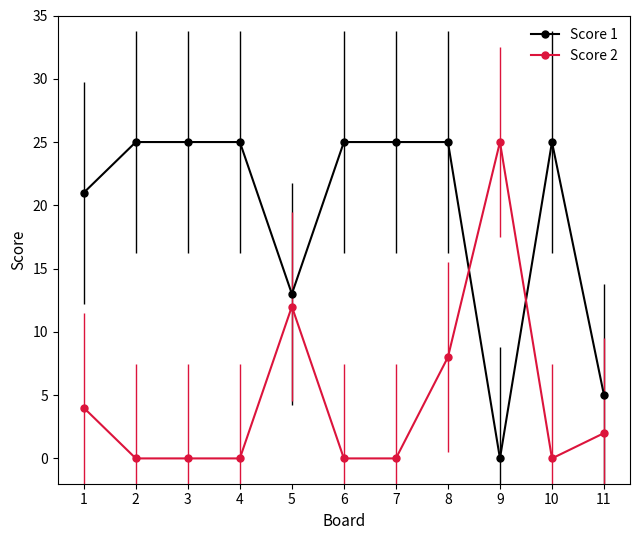

What is the maximum value for Score 1?

25